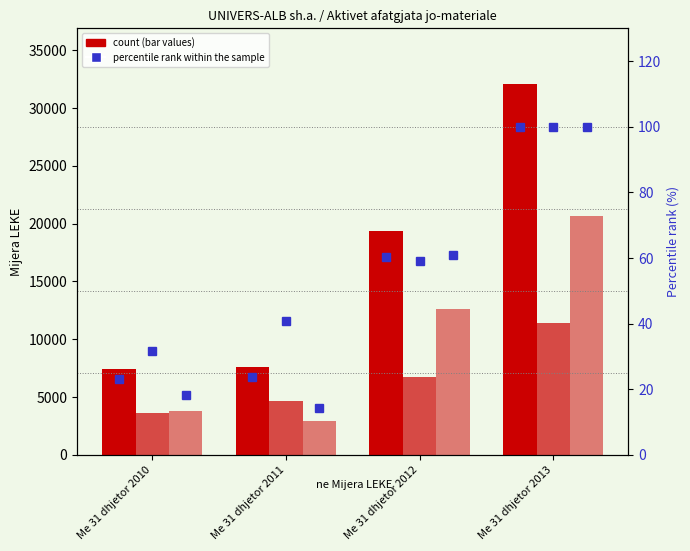

How many values in the Amortizimi i akumuluar series are below 6754?

2